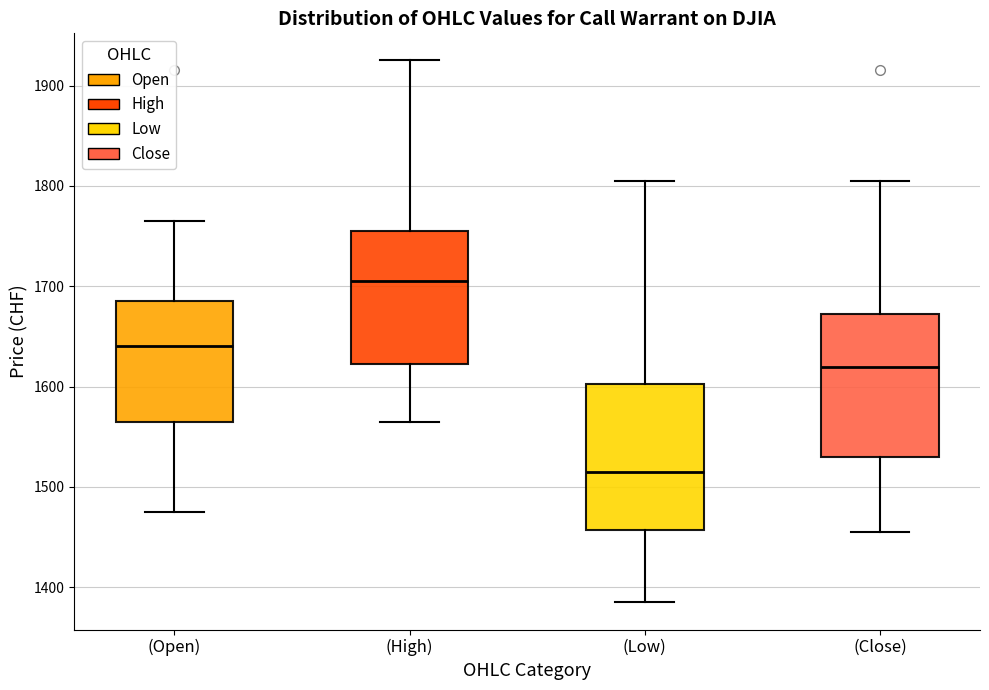

Reading left to right, transcribe this box plot: for each box, give where its median line is, the range the box spans, and where its two whiskers end, as read against the y-axis. The values are not printed on the chart, so give them approximately, as read against the axis.

(Open): median 1640, box 1570 to 1690, whiskers 1480 to 1770
(High): median 1710, box 1620 to 1760, whiskers 1570 to 1930
(Low): median 1520, box 1460 to 1600, whiskers 1390 to 1810
(Close): median 1620, box 1530 to 1670, whiskers 1460 to 1810